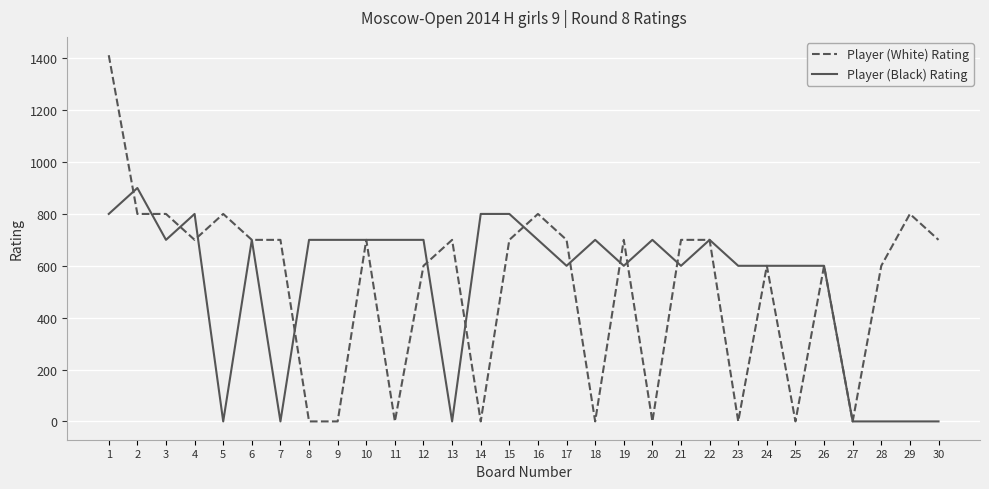

At which label does Player (Black) Rating first exceed 700?

1